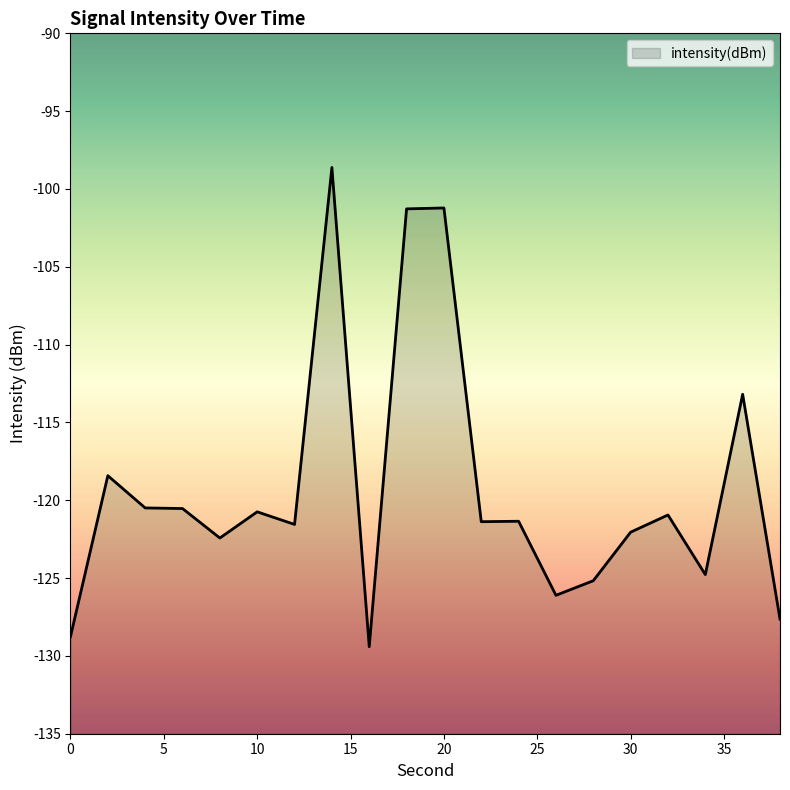

Where does the data first go above -121?

2